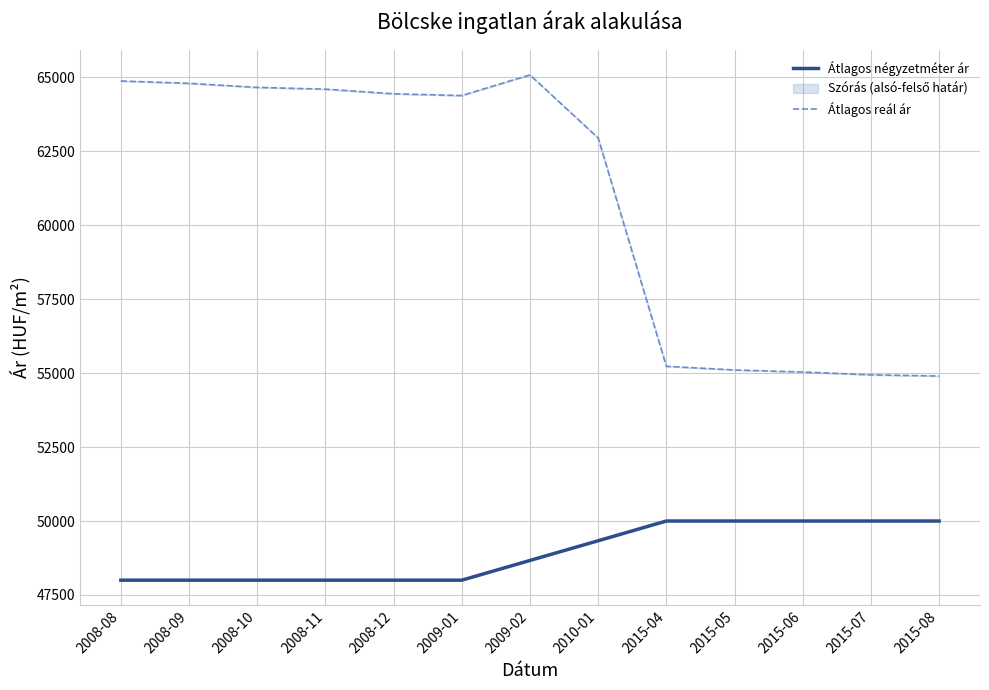

True or false: Átlagos négyzetméter ár and Átlagos reál ár intersect in this chart.

False